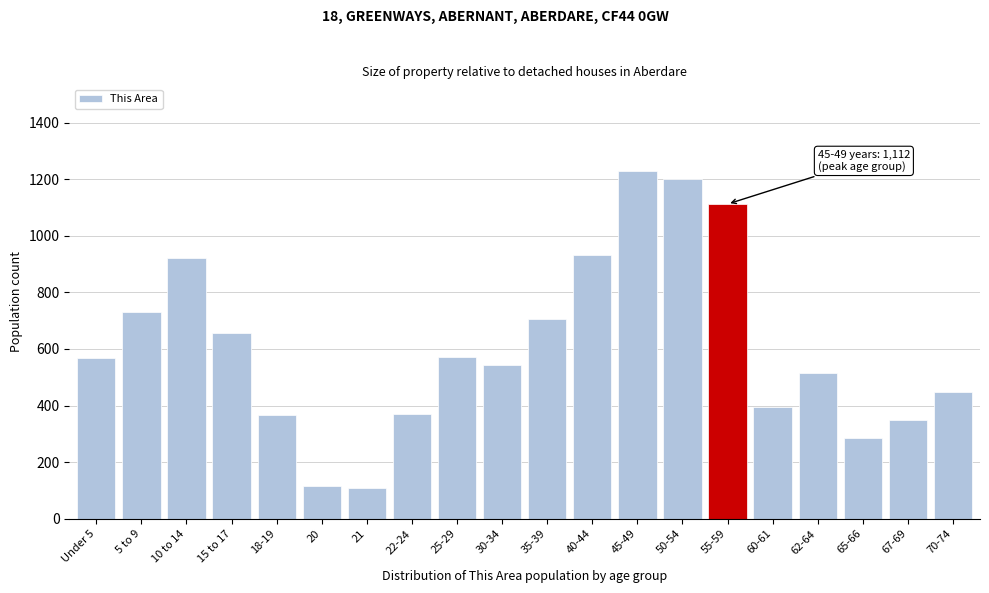

What is the difference between the maximum and second lowest values?

1113